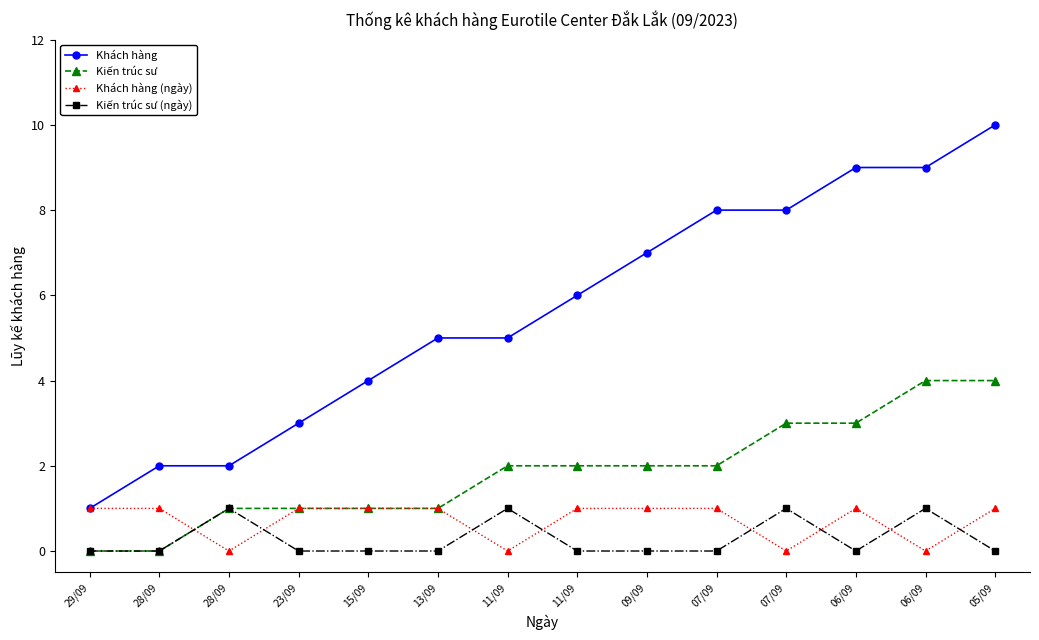

How many categories are shown in the chart?

14